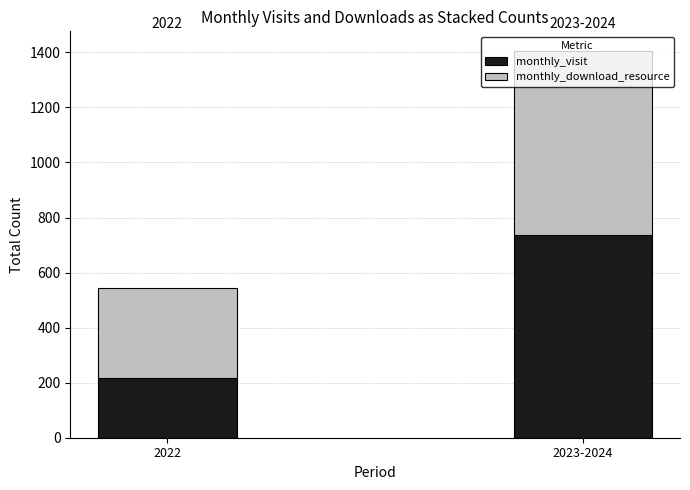

How many bars are there in total?

2